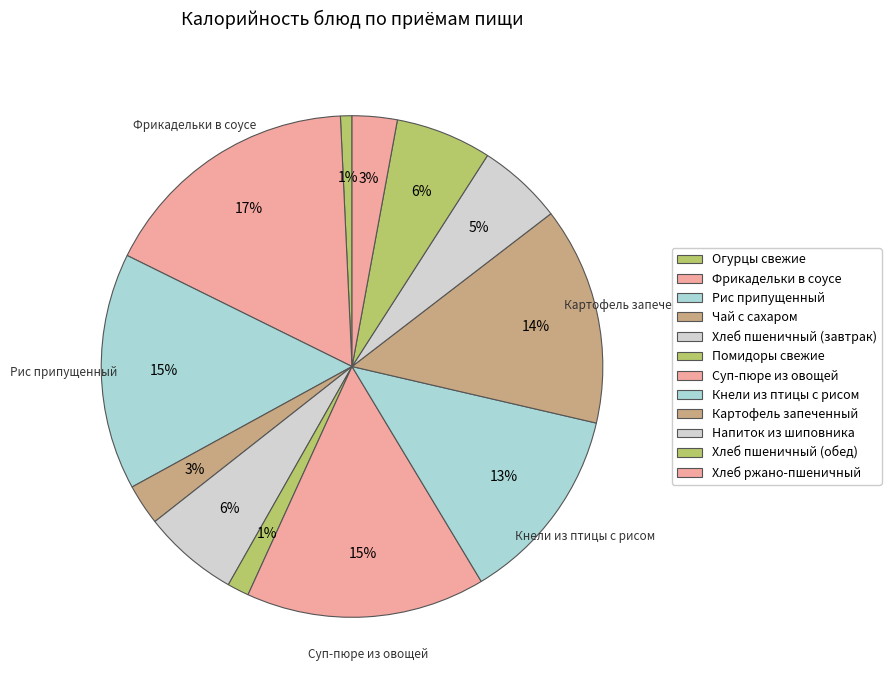

To the nearest percent, what is the combined percentage of Суп-пюре из овощей and Напиток из шиповника?

21%